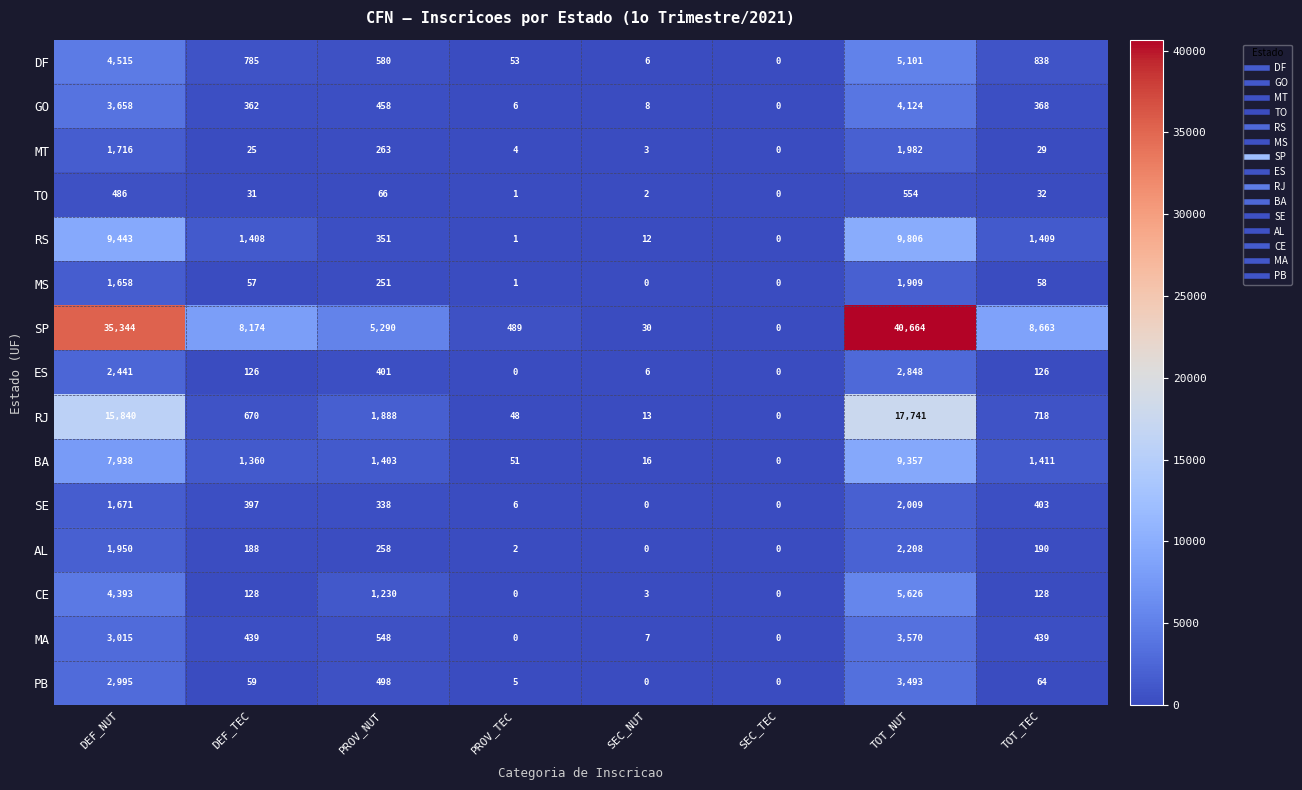

Where does the SP series first go above 8174?

DEF_NUT